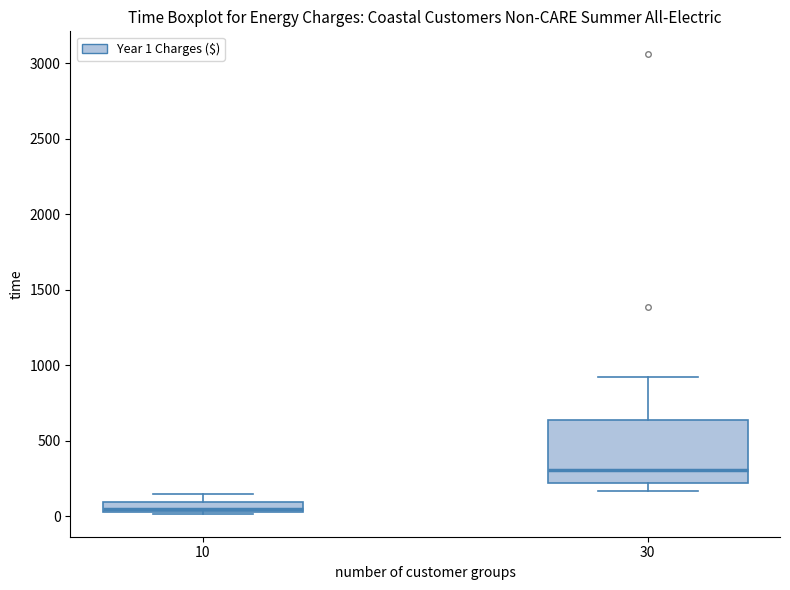

Which box is the tallest, from its lower edge to its upper edge?

30